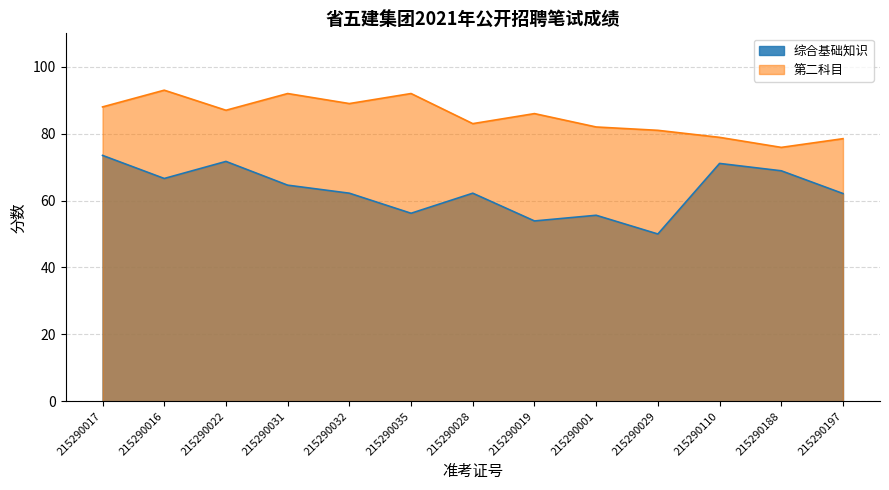

Does the chart have visible grid lines?

Yes